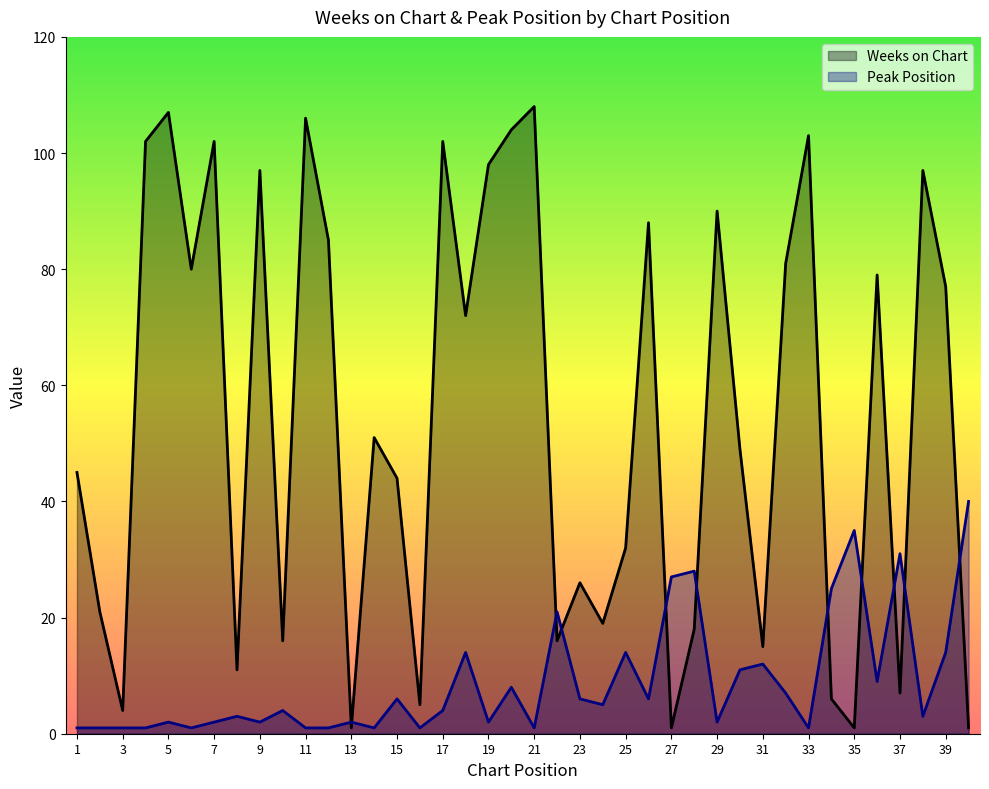

True or false: Weeks on Chart has more than 1 points higher than both neighbors.

True